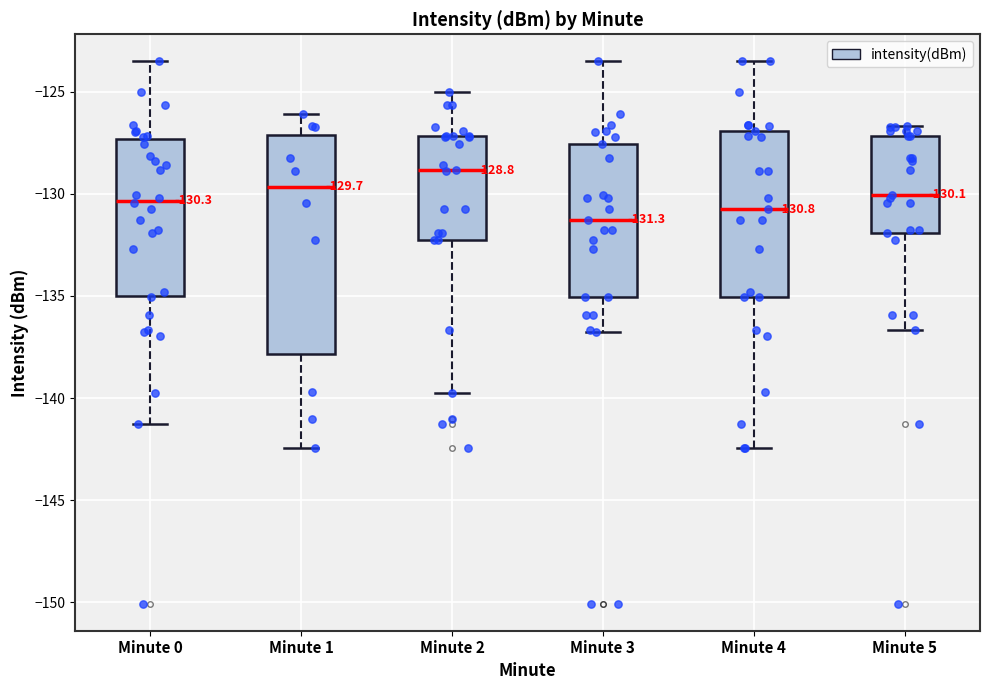

Which box's median line is the lowest?

Minute 3